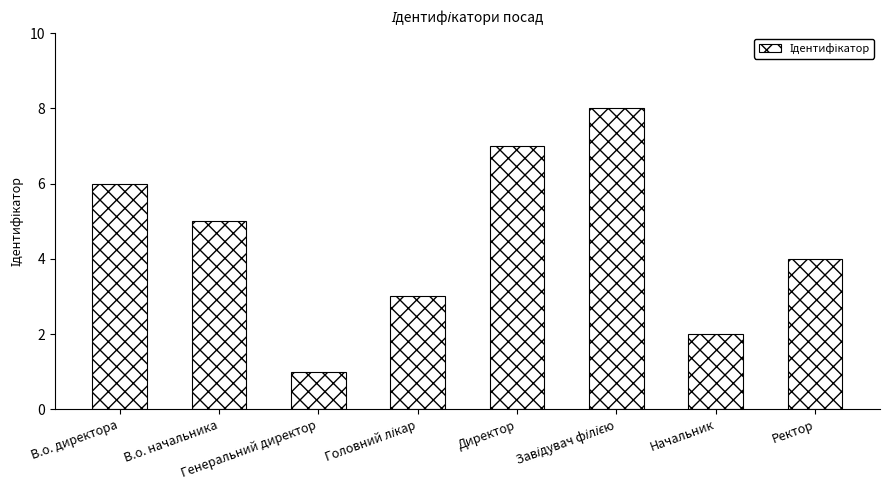

What is the sum of all values?

36